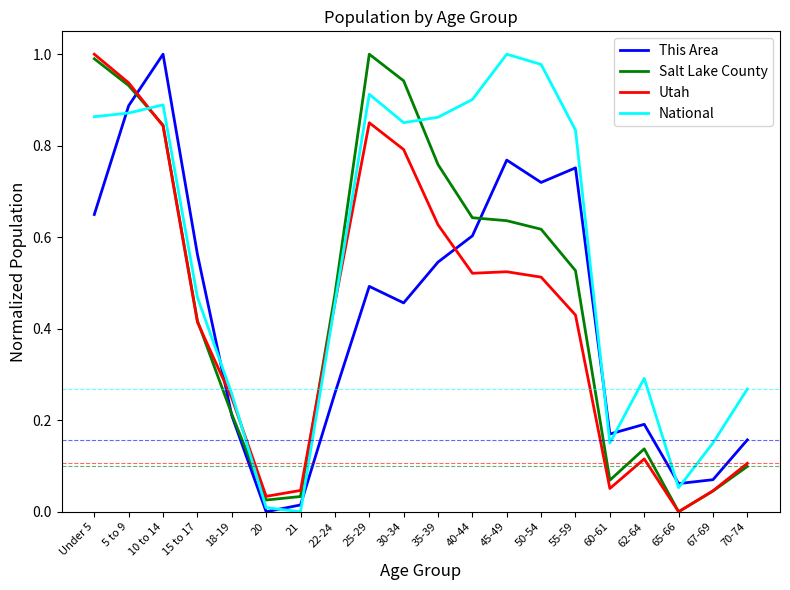

What position from the left is 18-19?

5